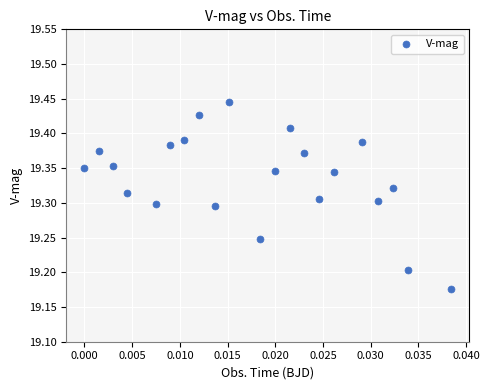

What is the range of Y values (max minus min)?

0.3